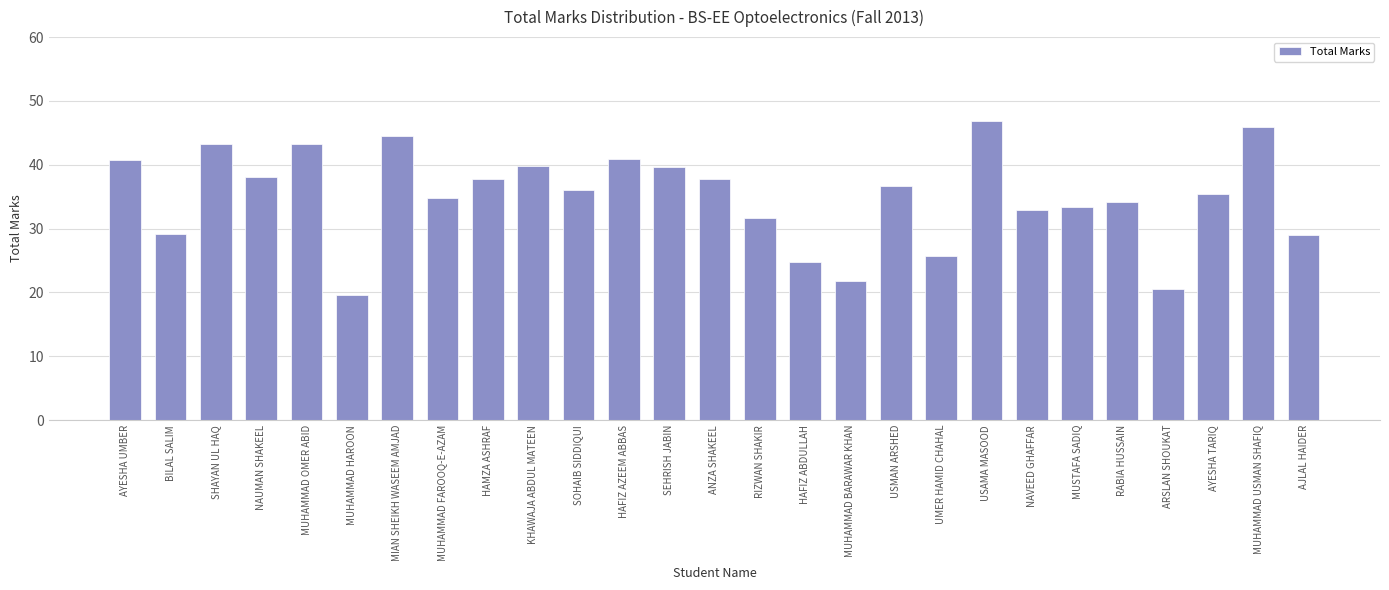

How many bars are there in total?

27